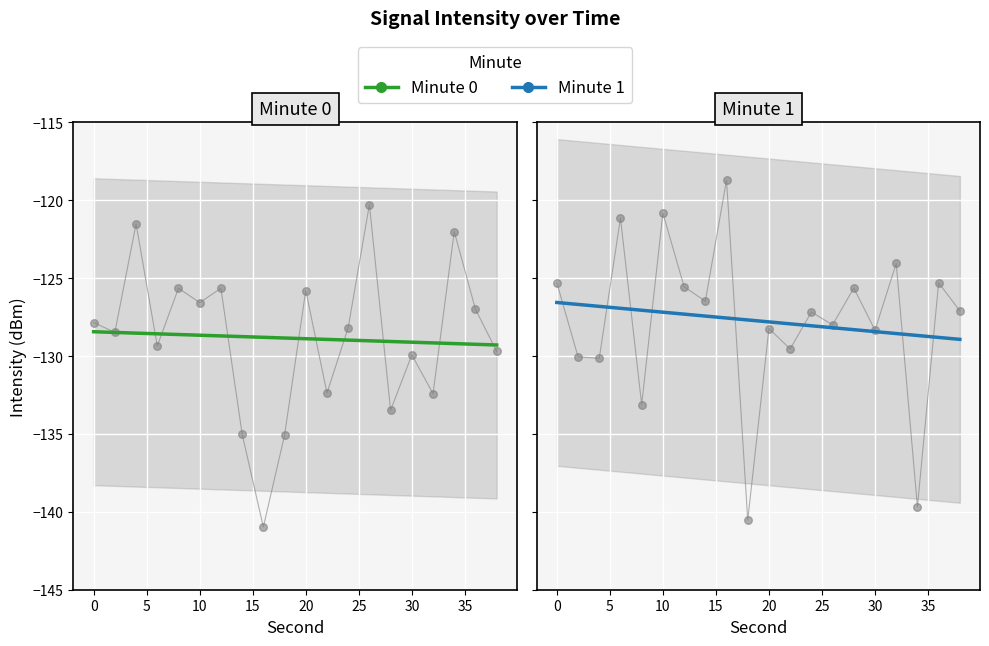

Which series has the widest spread of Y values?

minute_1